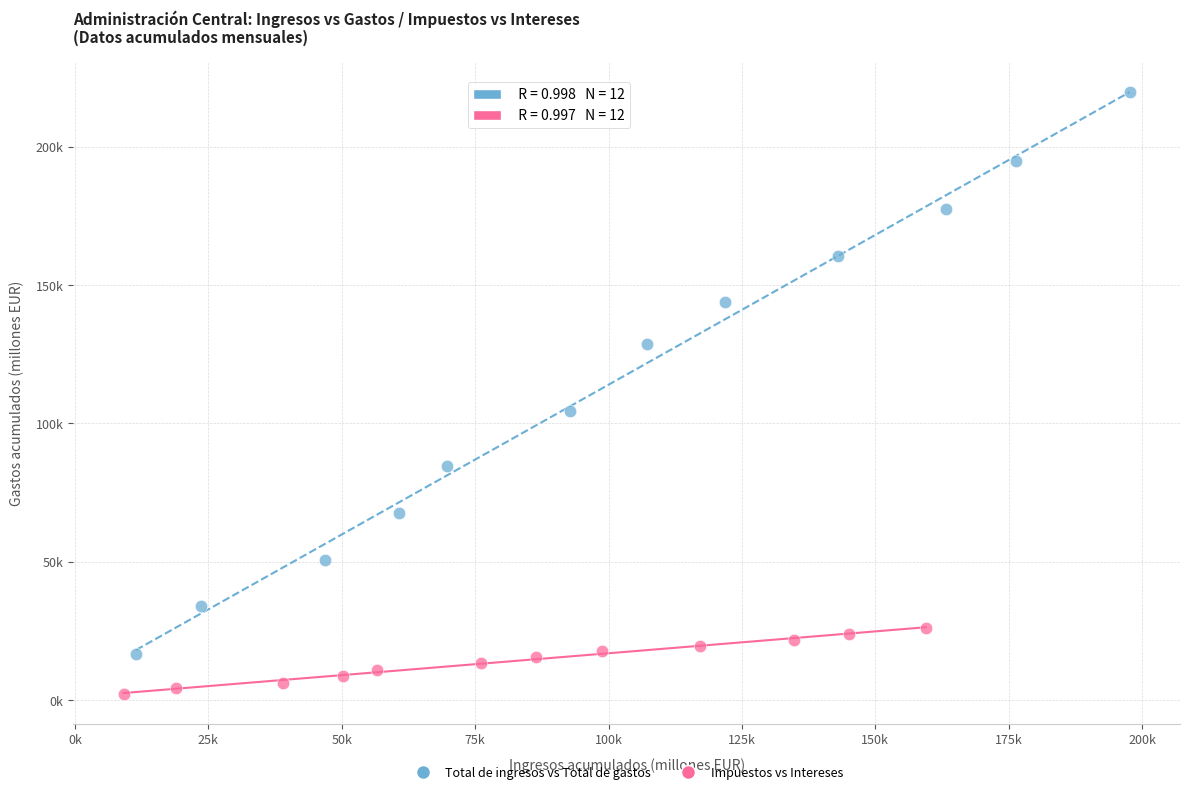

Which series reaches the minimum Y coordinate?

Impuestos vs Intereses